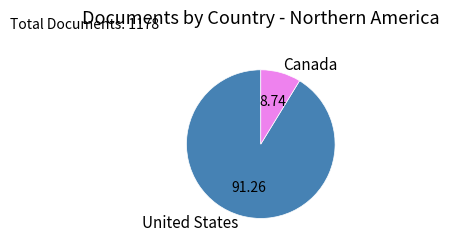

What is the largest slice in the pie chart?

United States